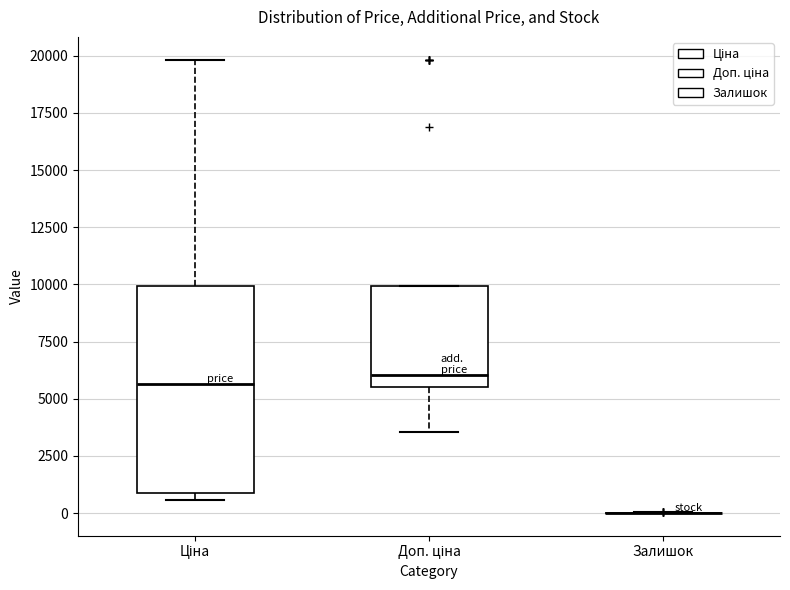

Reading left to right, transcribe this box plot: for each box, give where its median line is, the range the box spans, and where its two whiskers end, as read against the y-axis. The values are not printed on the chart, so give them approximately, as read against the axis.

Ціна: median 5500, box 1000 to 10000, whiskers 500 to 20000
Доп. ціна: median 6000, box 5500 to 10000, whiskers 3500 to 10000
Залишок: box collapsed to a line at 0, whiskers 0 to 0